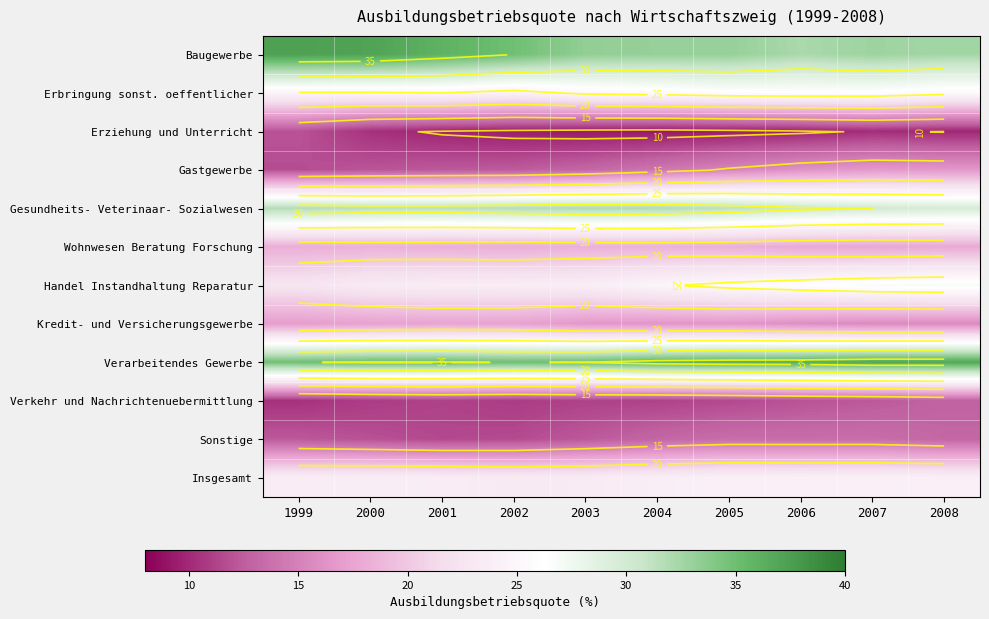

List the labels in order of Gesundheits- Veterinaar- Sozialwesen value, smallest first.

2008, 2007, 2006, 2005, 2000, 2001, 2002, 1999, 2004, 2003